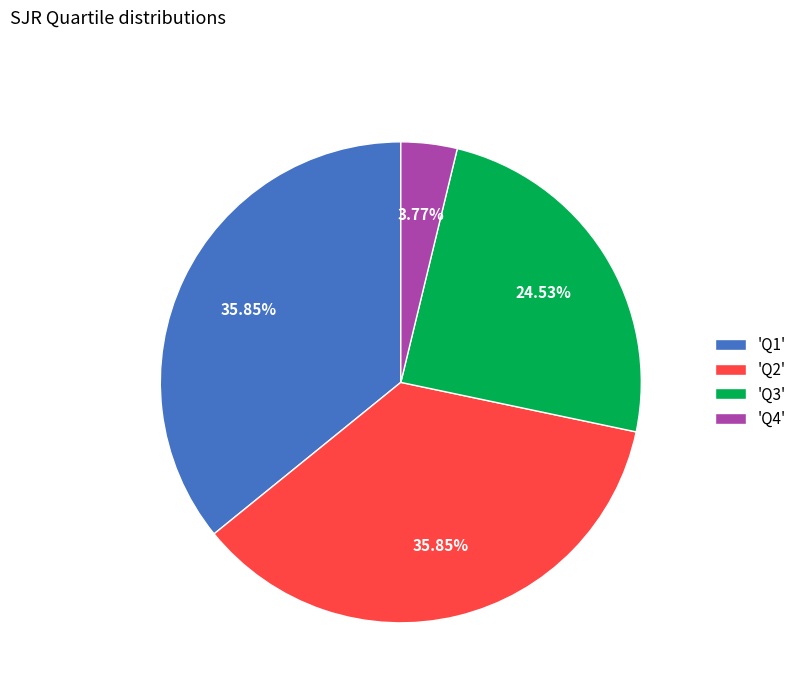

Do 'Q2' and 'Q3' together represent more than half of the pie?

Yes